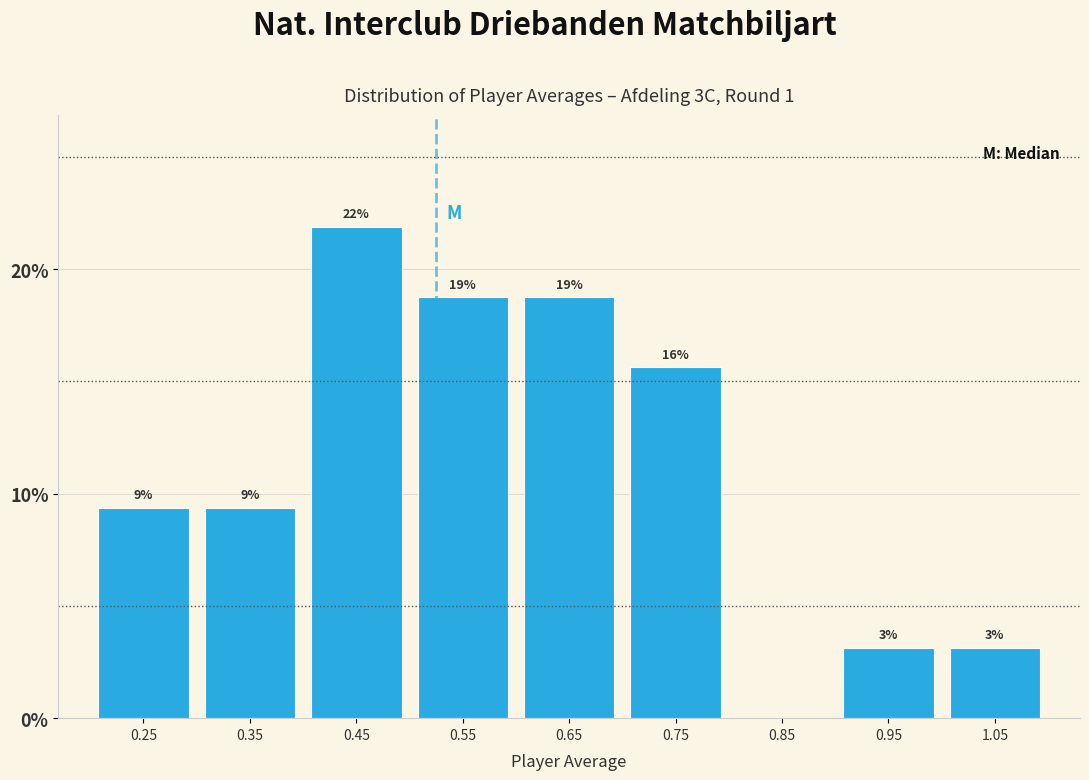

Are the bars horizontal?

No